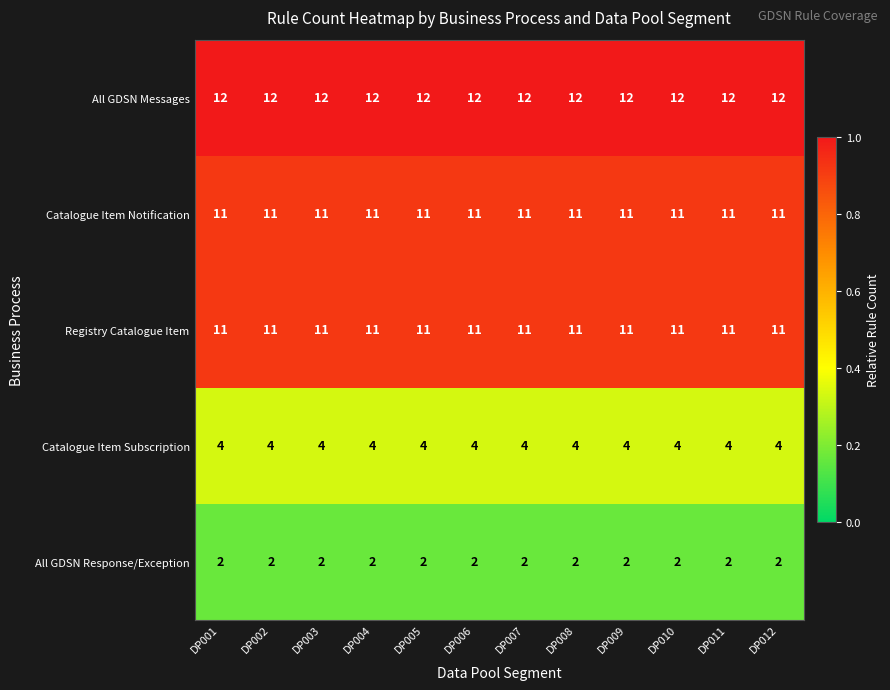

What is the spread (max minus min) of values at DP004?

10